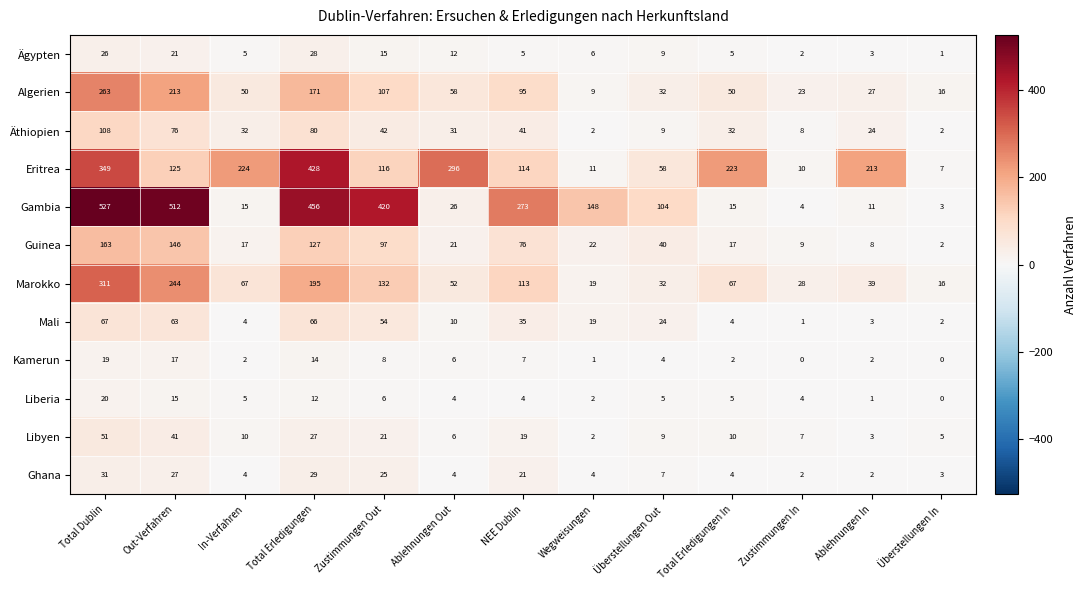

What is the average value of the Liberia series?

6